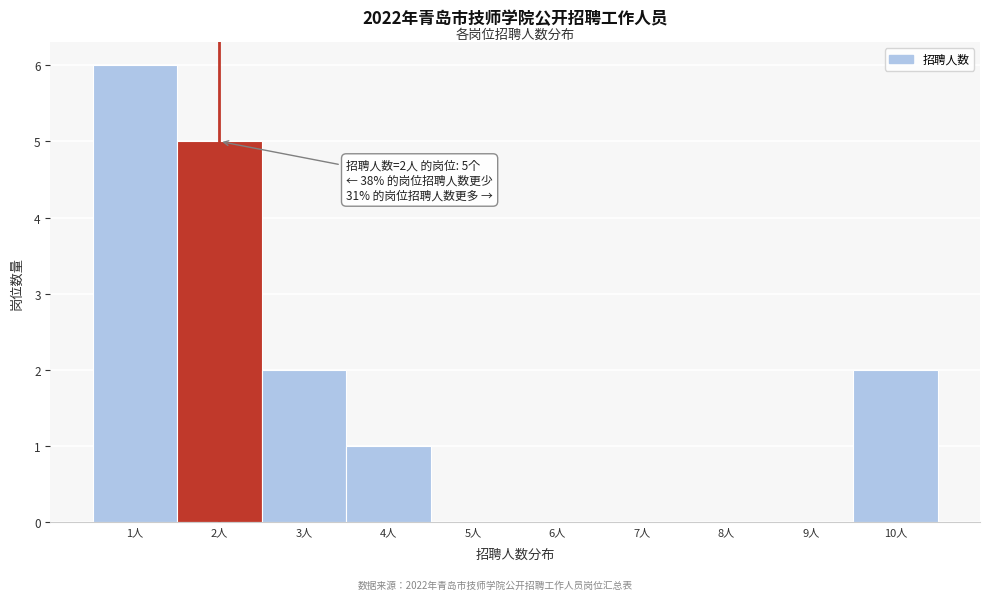

Which range on the x-axis has the tallest bar?

0.5 to 1.5